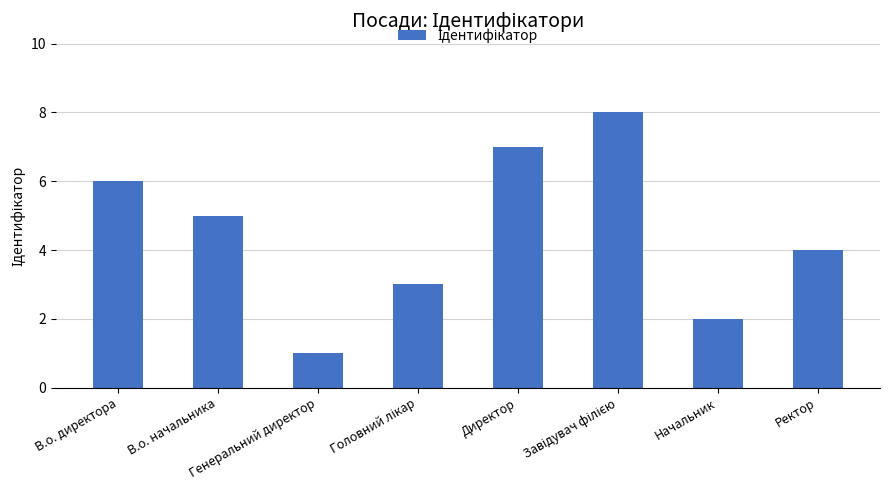

Approximately how many times larger is the value at Генеральний директор compared to Директор?

0.1